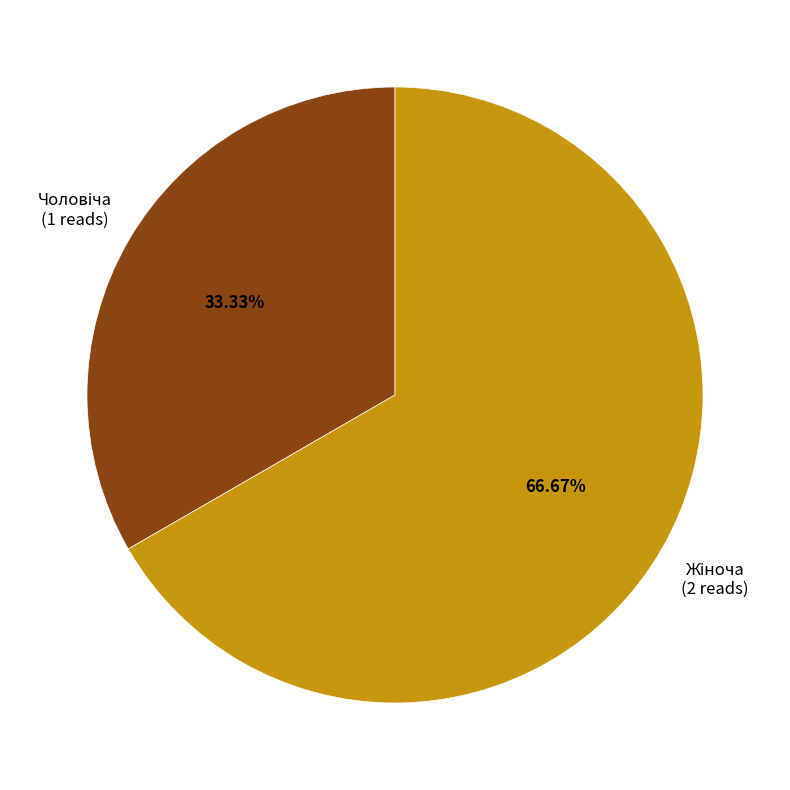

Is there any slice that represents more than half of the pie?

Yes